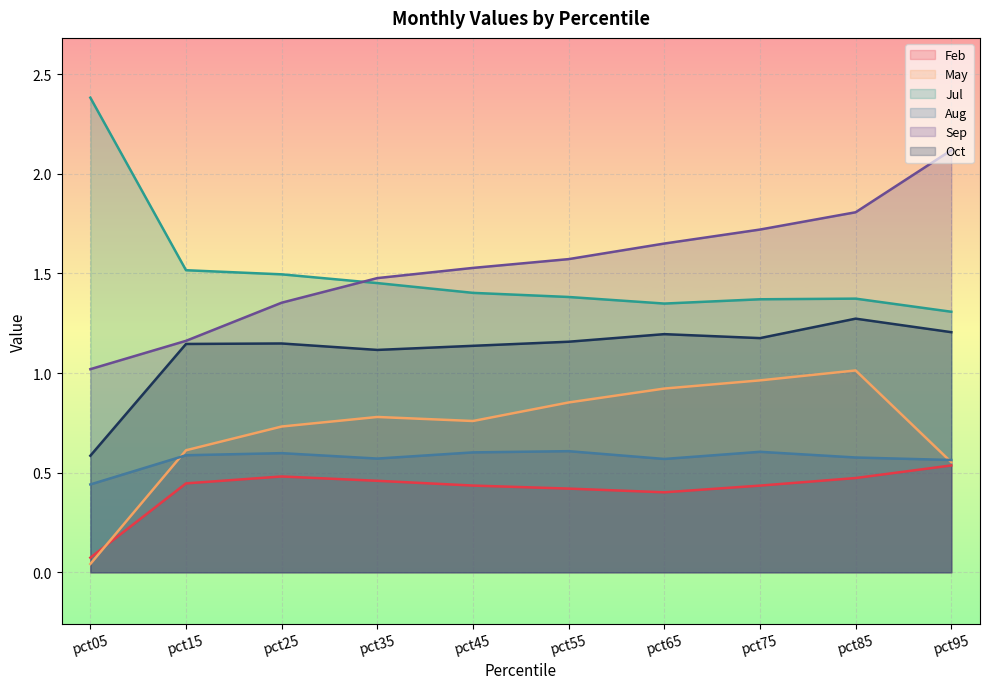

What is the maximum value for Feb?

0.5